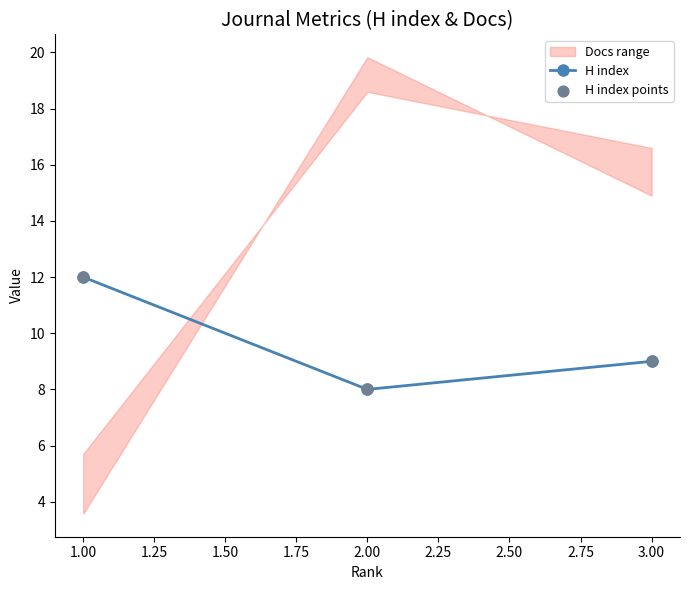

At which label is H index closest to 10?

3.00